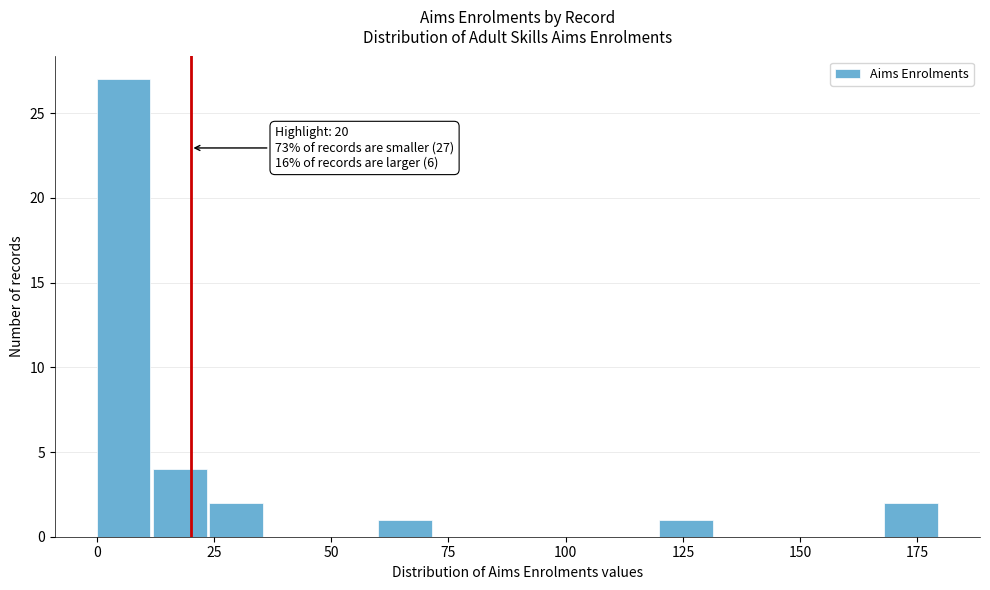

Around what value on the x-axis is the tallest bar? Give the approximate position of its centre, as read against the axis.

5